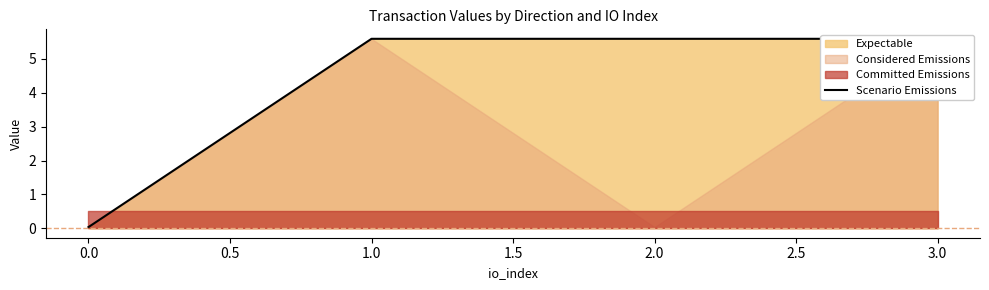

How many data points are less than 5?

1